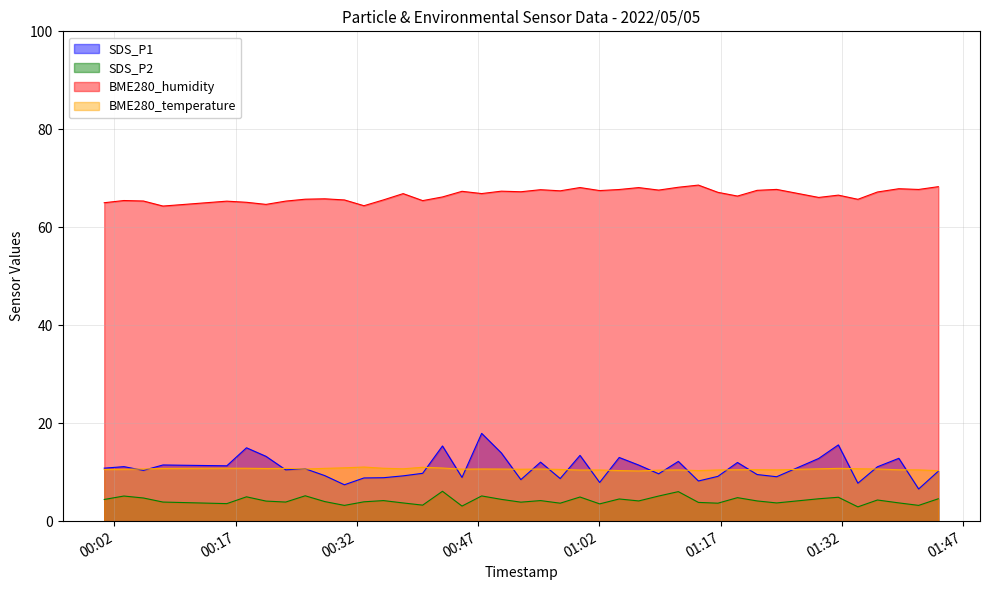

What is the value of the BME280_temperature point at the 37th from the left?

10.7